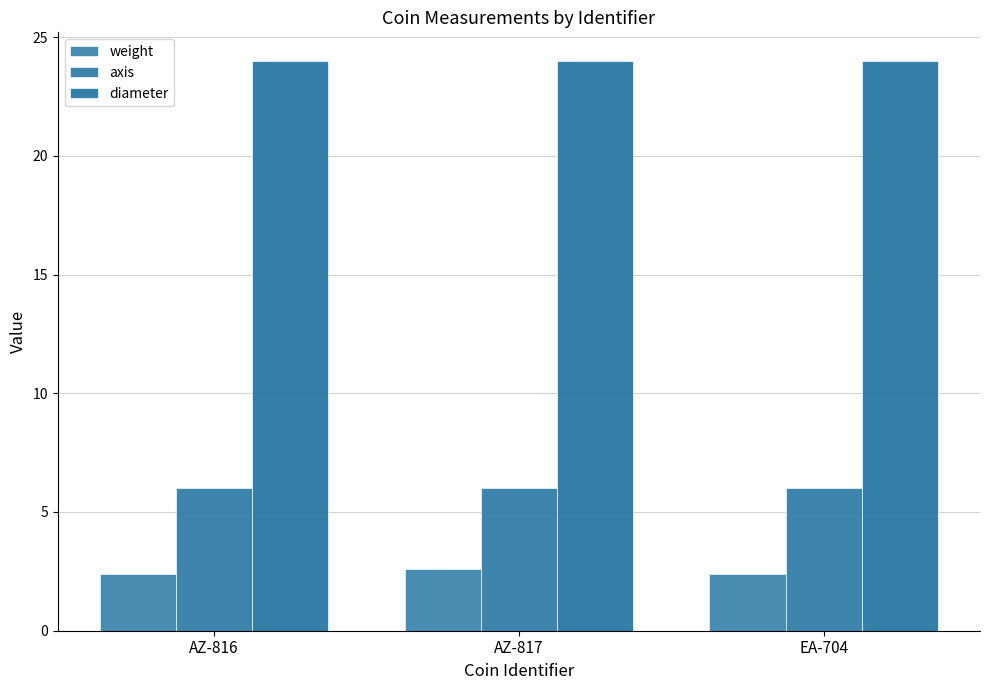

List the series in order of their peak value, lowest first.

weight, axis, diameter